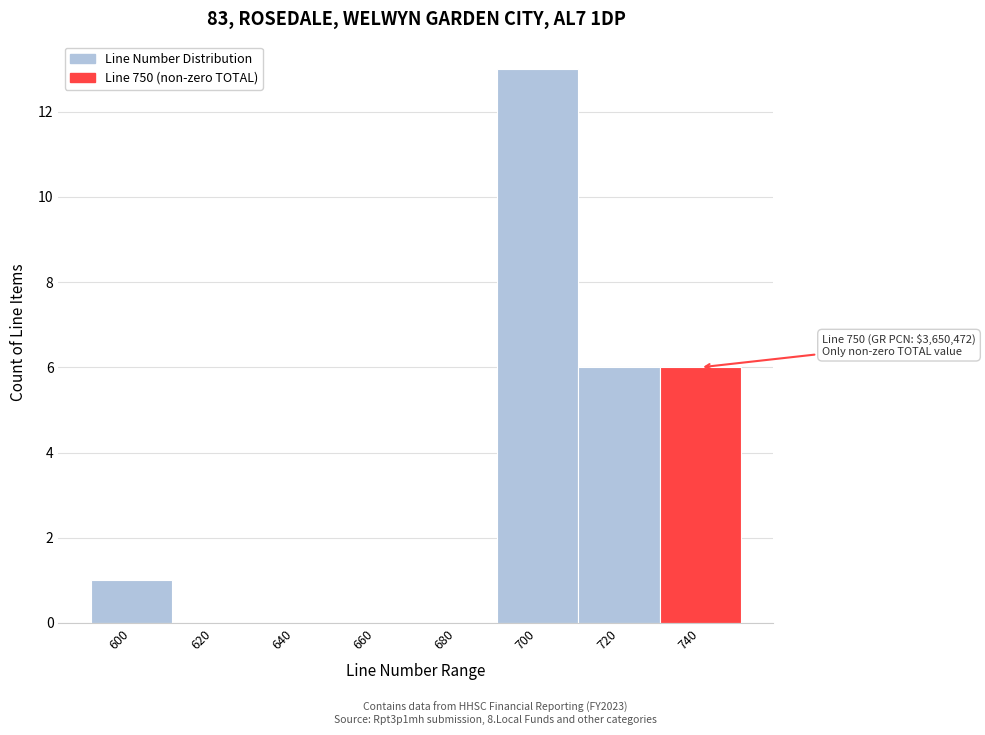

Reading right to left, transcribe all the data shown in this chart.

740=6	720=6	700=13	680=0	660=0	640=0	620=0	600=1